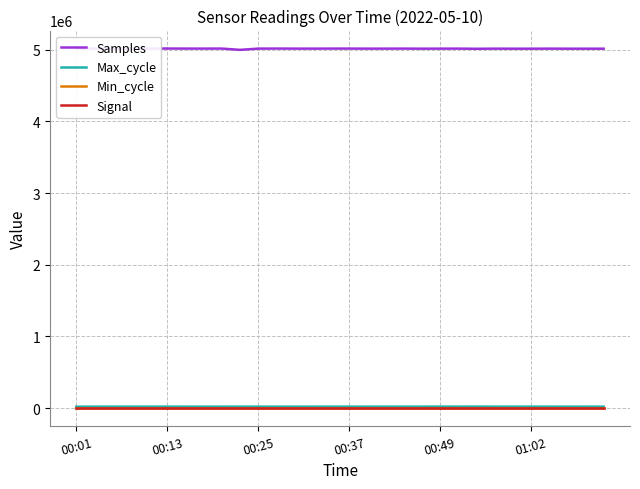

What are all the series names shown in the legend?

Samples, Max_cycle, Min_cycle, Signal